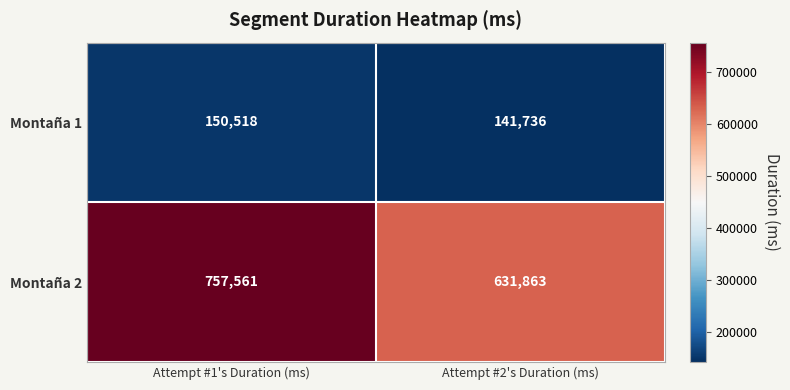

Between Attempt #1's Duration (ms) and Attempt #2's Duration (ms), which series saw the biggest shift?

Montaña 2